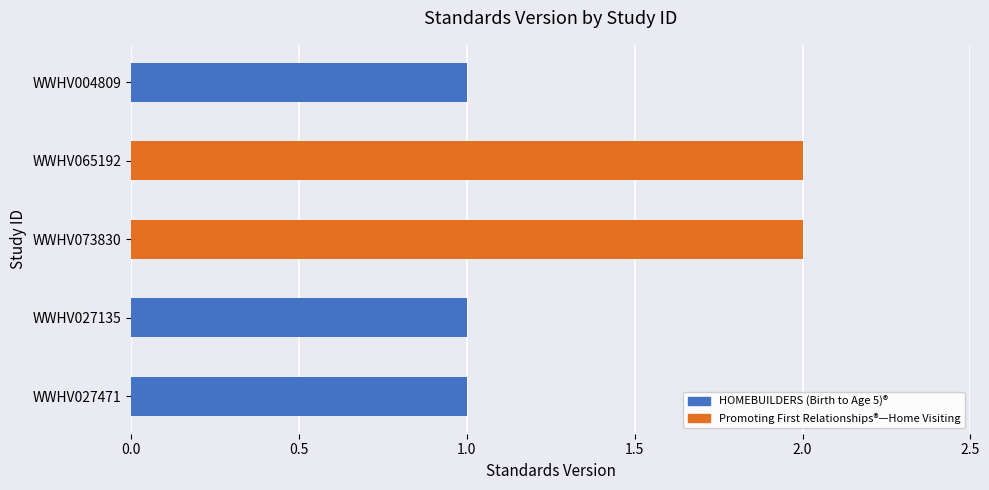

Are the bars horizontal?

Yes